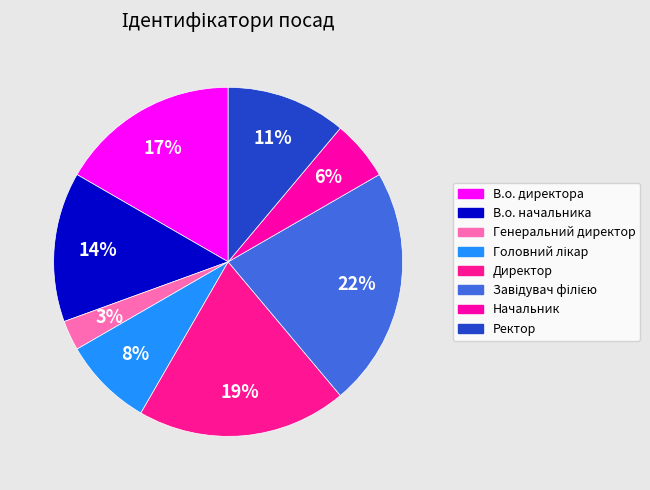

Is it true that В.о. директора is 17% of the pie?

True